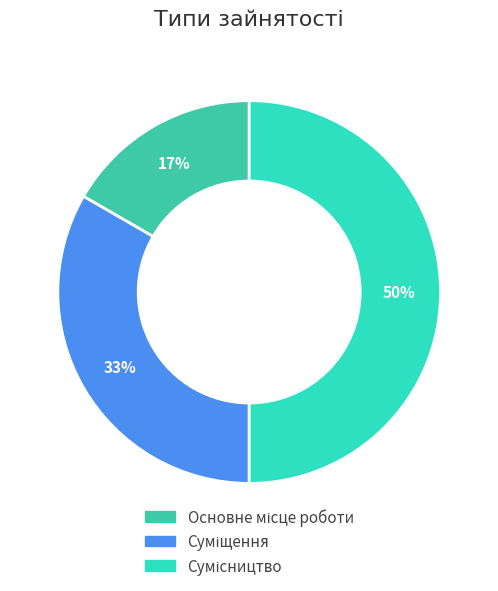

To the nearest percent, what portion does Суміщення represent?

33%